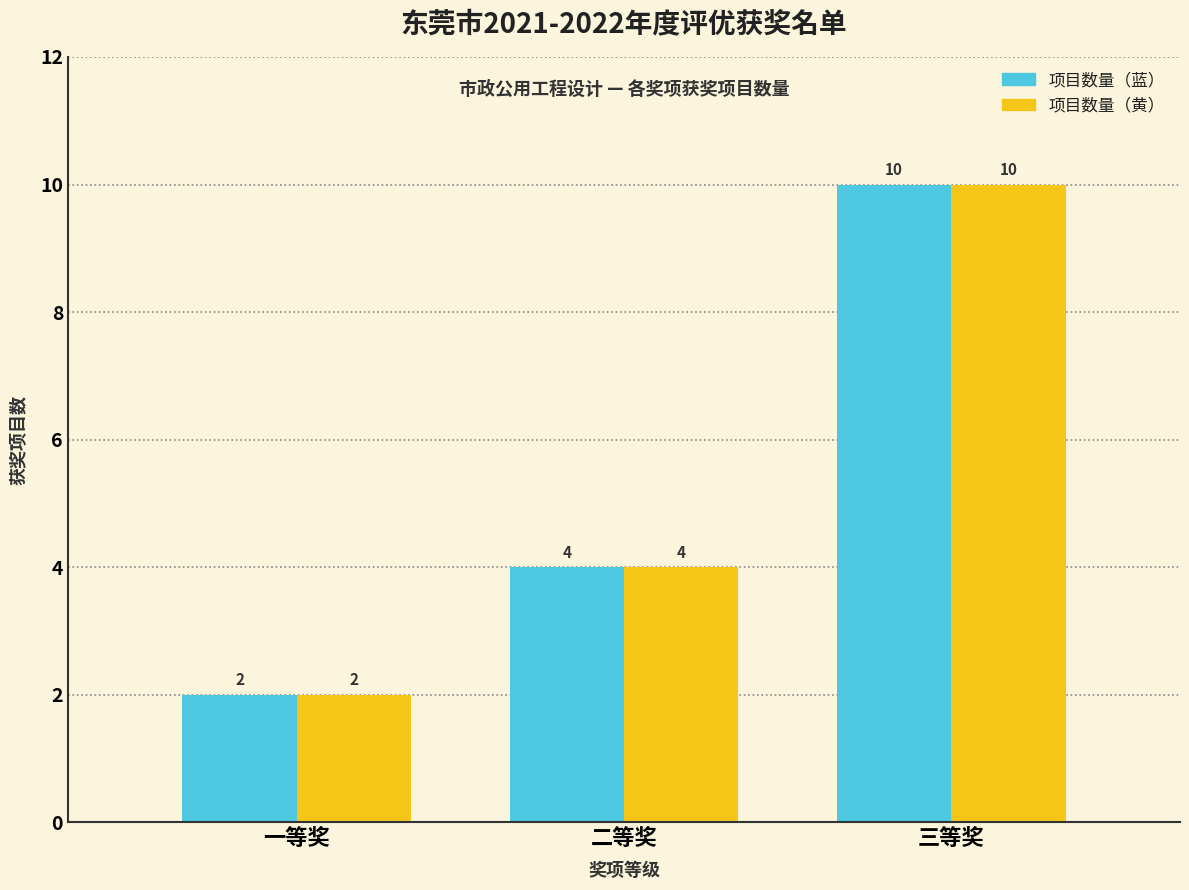

Reading left to right, list all the values displayed in this chart.

项目数量（蓝）: 一等奖=2	二等奖=4	三等奖=10
项目数量（黄）: 一等奖=2	二等奖=4	三等奖=10